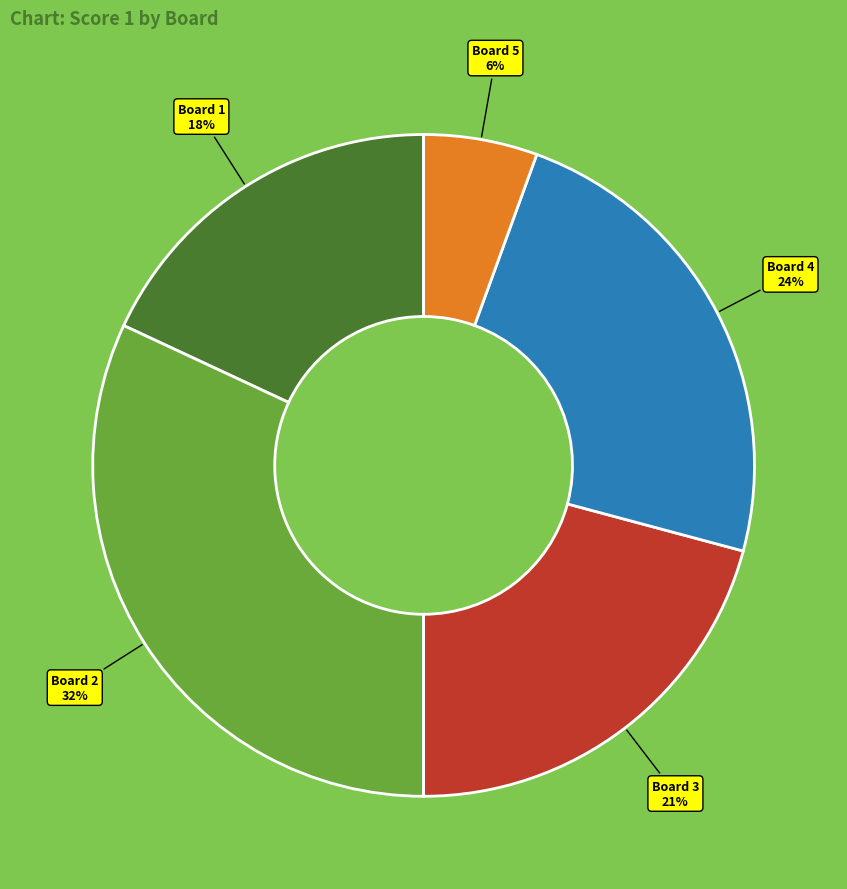

Does any single category account for the majority?

No